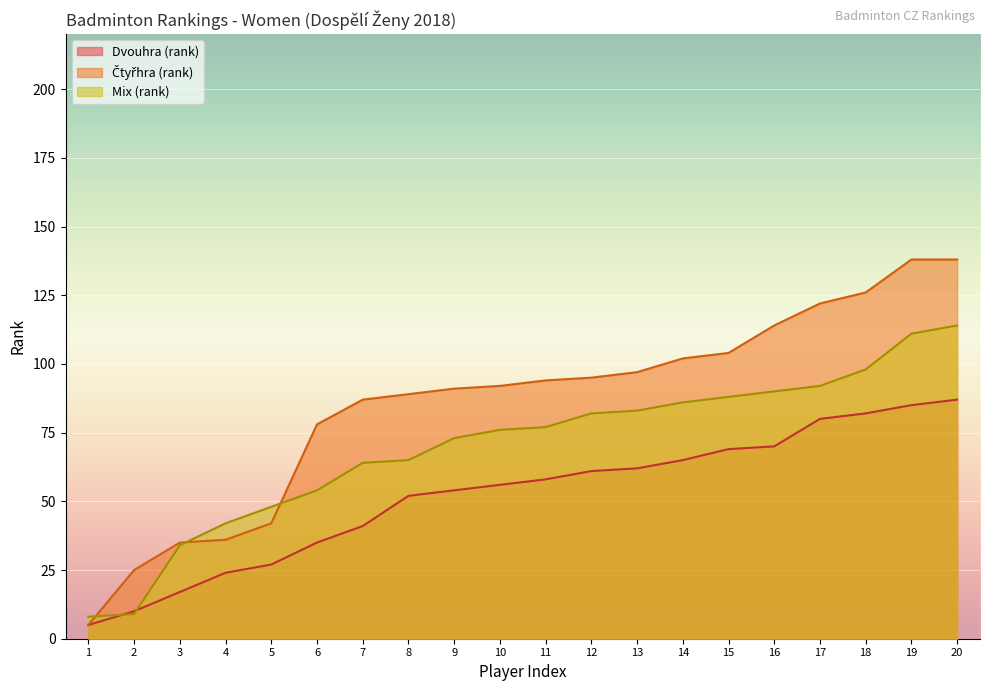

How many lines are shown in the chart?

3